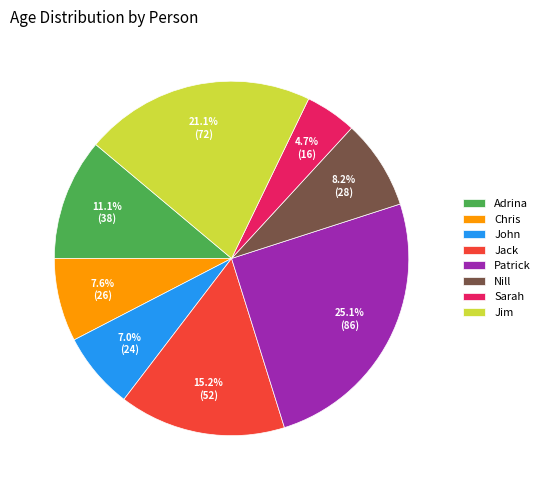

To the nearest percent, what is the difference between the largest and smallest slice percentages?

20%